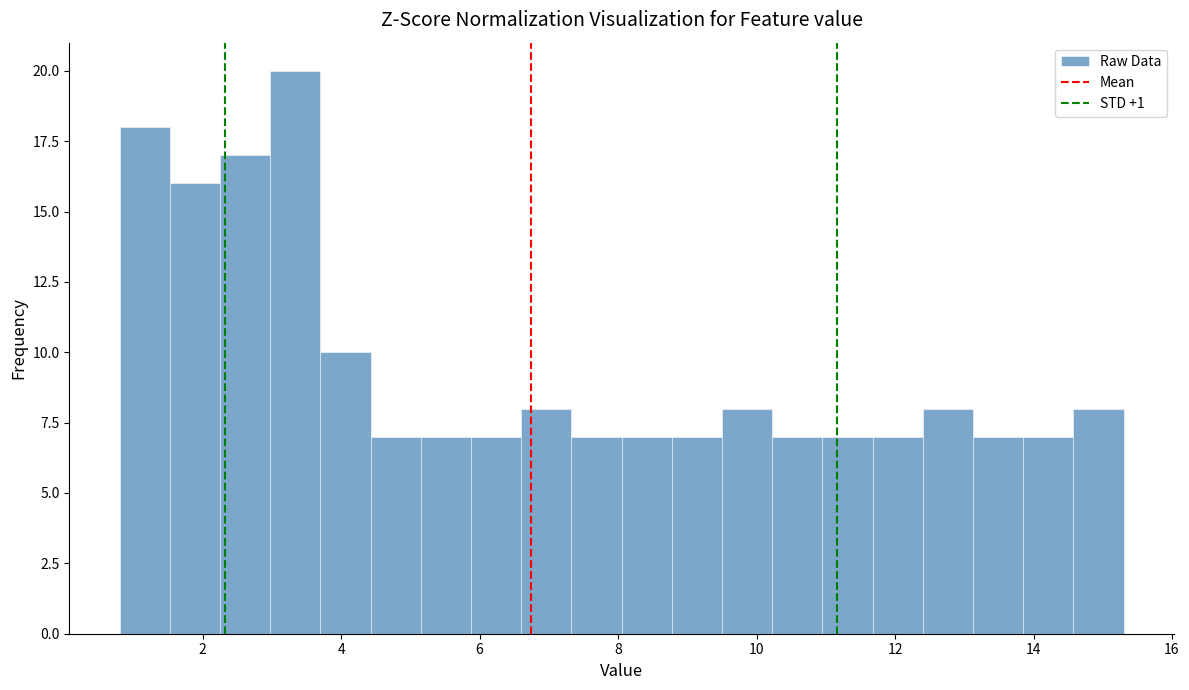

Around what value on the x-axis is the tallest bar? Give the approximate position of its centre, as read against the axis.

3.4